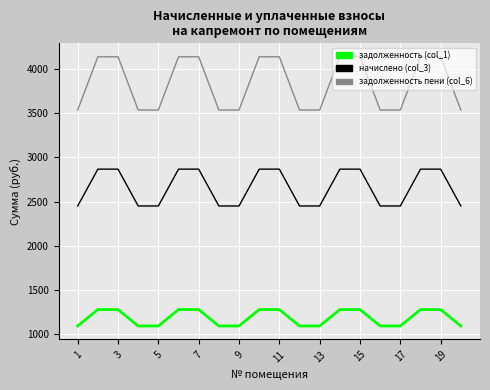

Which series has the largest total across all categories?

задолженность пени (col_6)